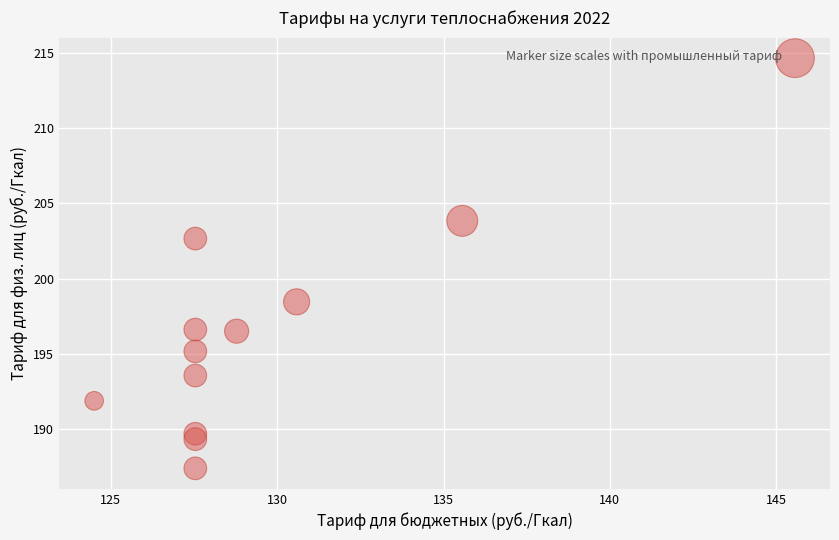

What is the range of X values (max minus min)?

21.1